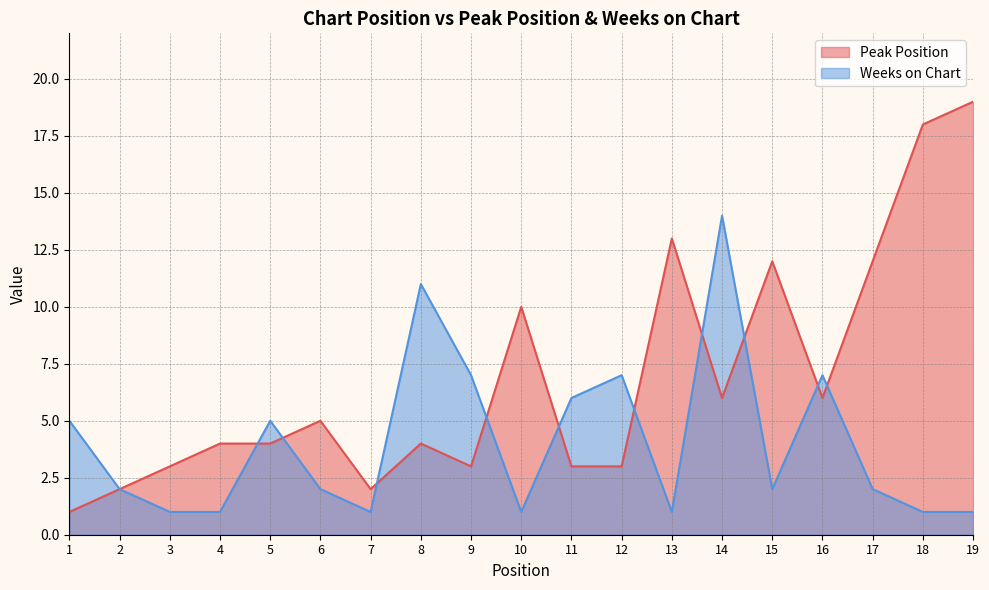

What is the average value of the Peak Position series?

7